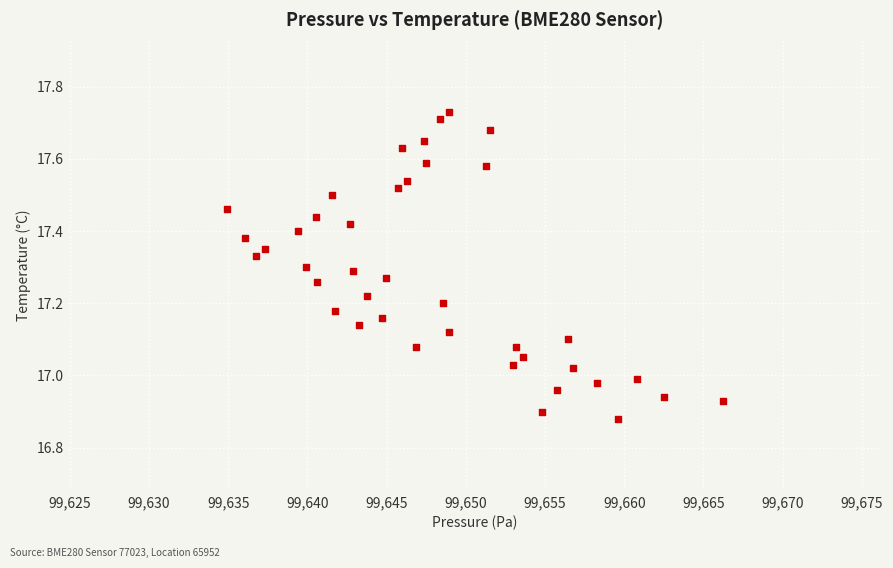

Count the number of points in this scatter plot.

40